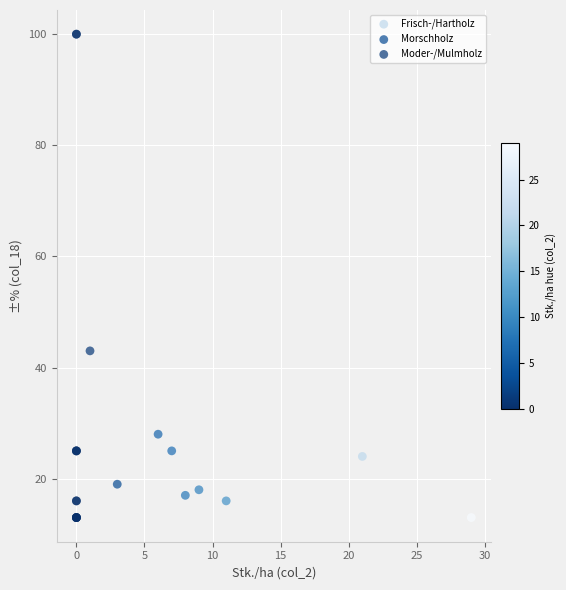

Which series has the largest Y range (max minus min)?

Frisch-/Hartholz